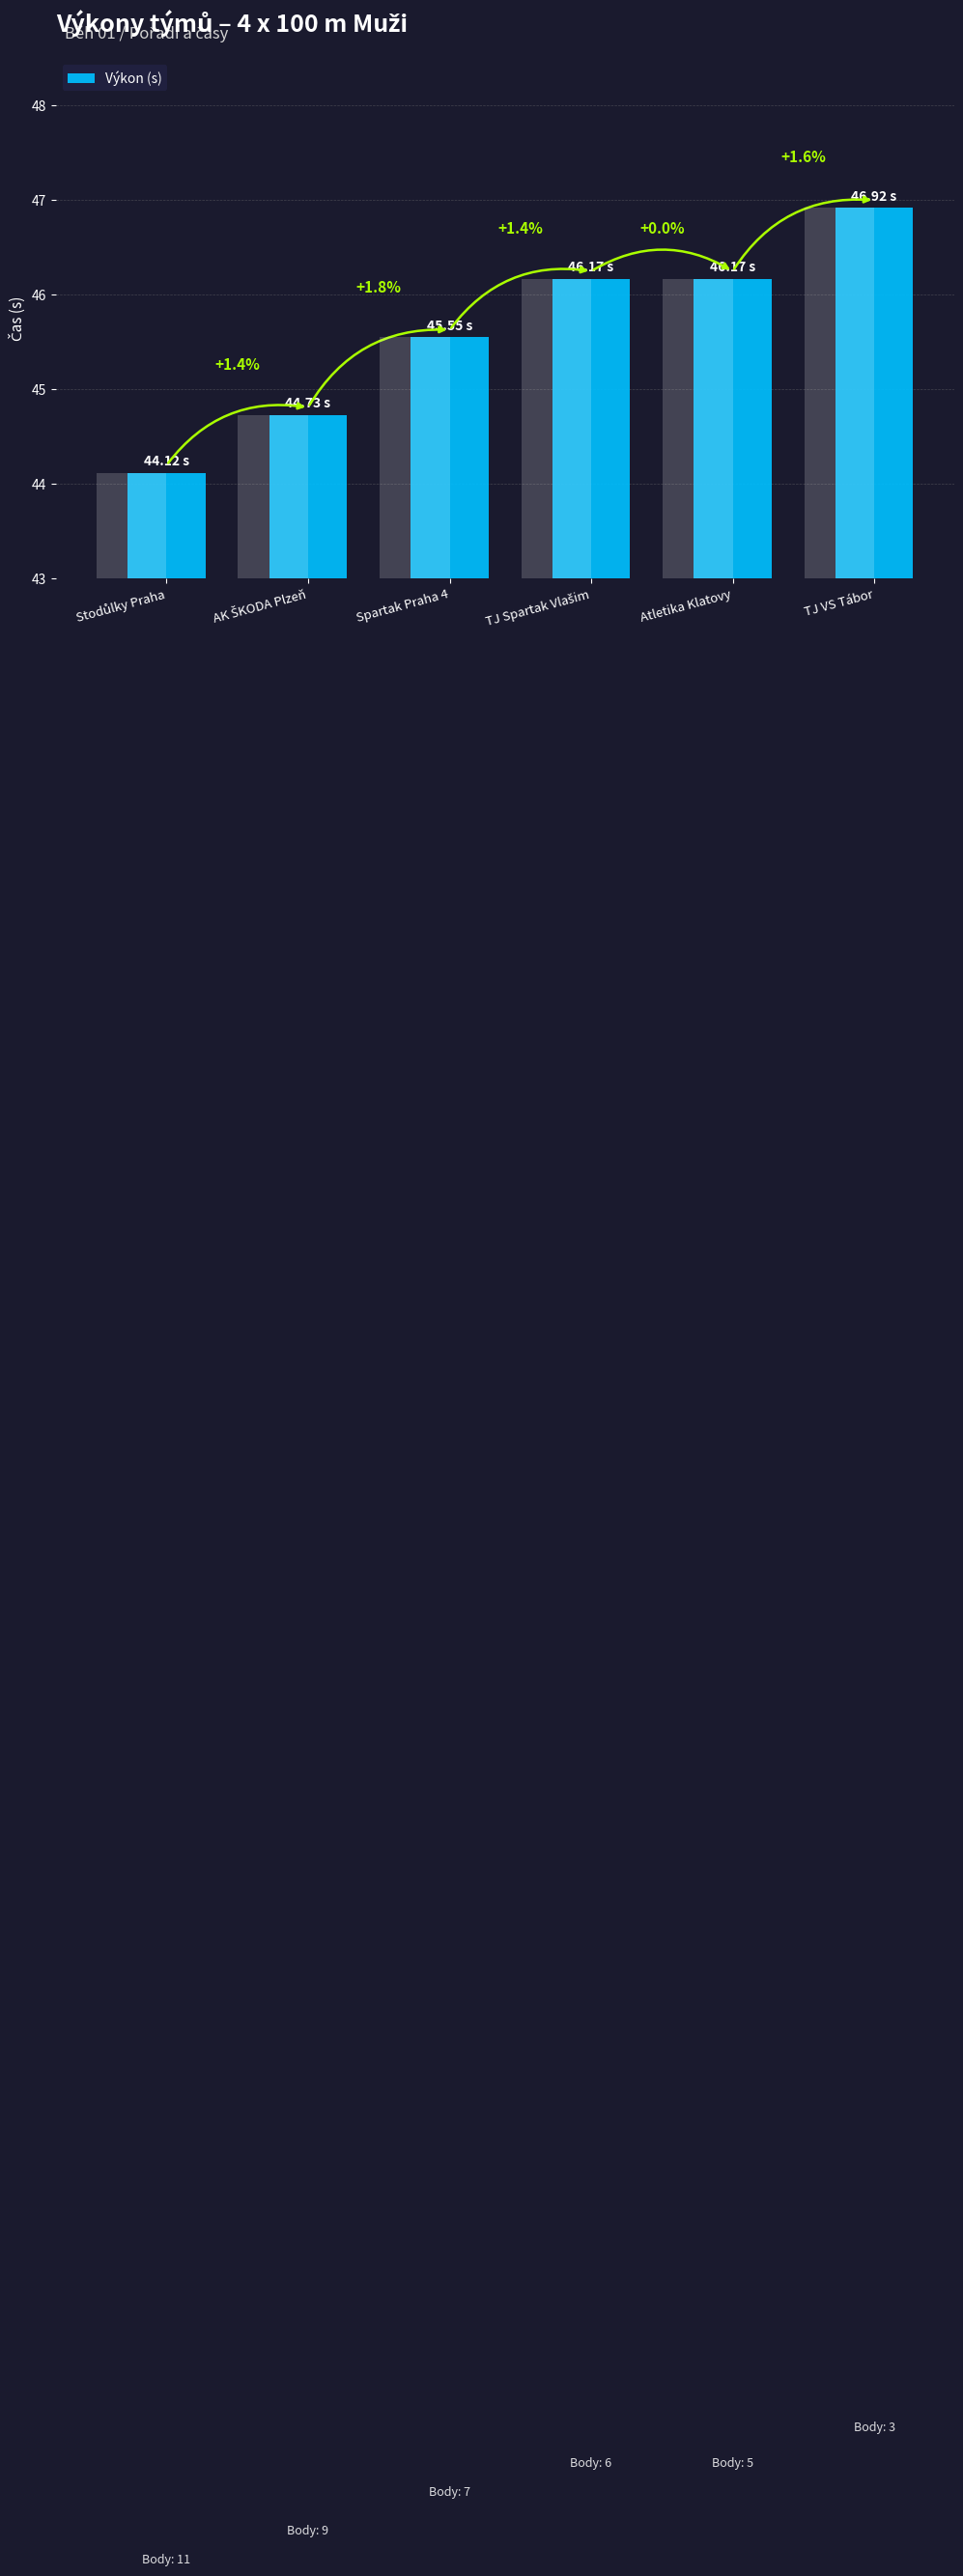

Where is the data nearest to the value 45?

AK ŠKODA Plzeň